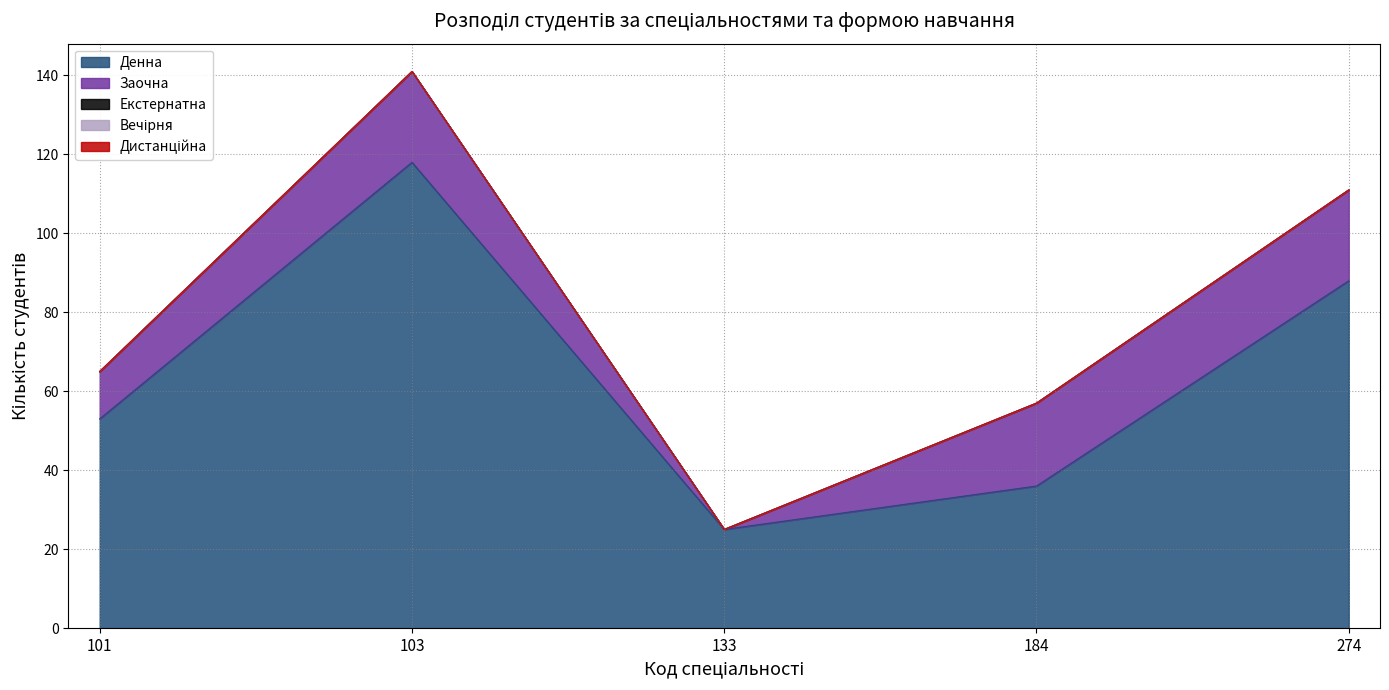

Which series changed the most between 103 and 274?

Денна